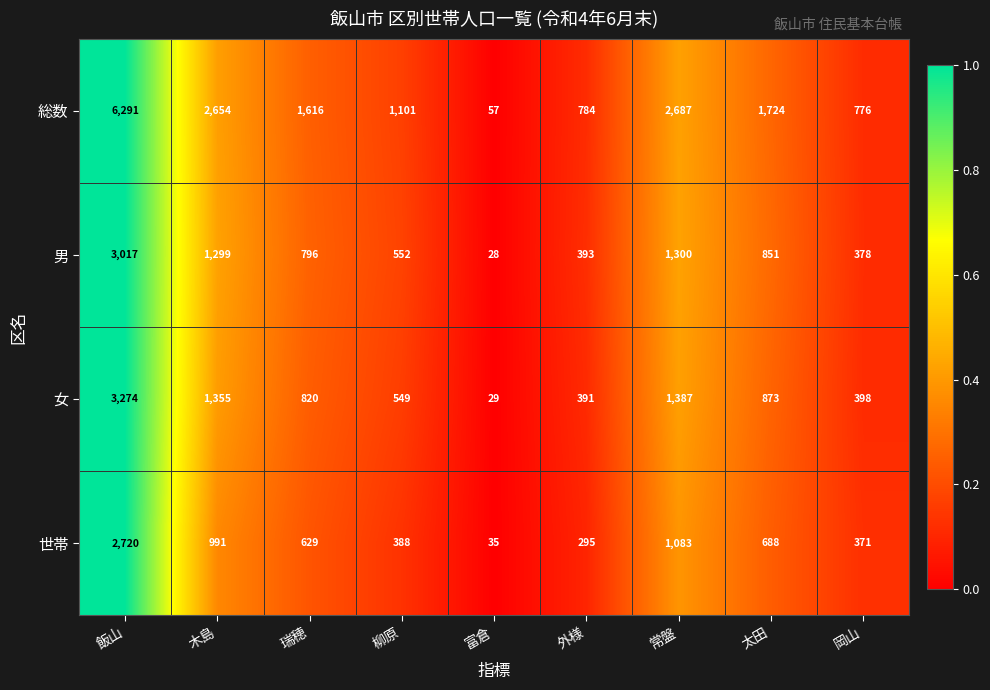

At which category is the sum across all series the highest?

飯山